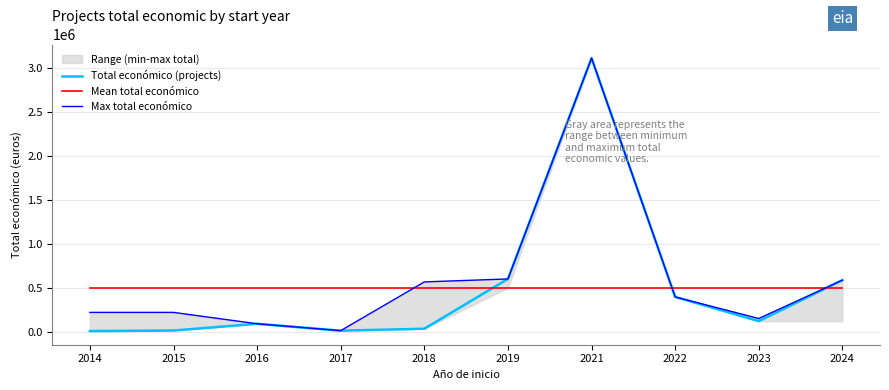

Which category has the lowest value in the Mean total económico series?

2014